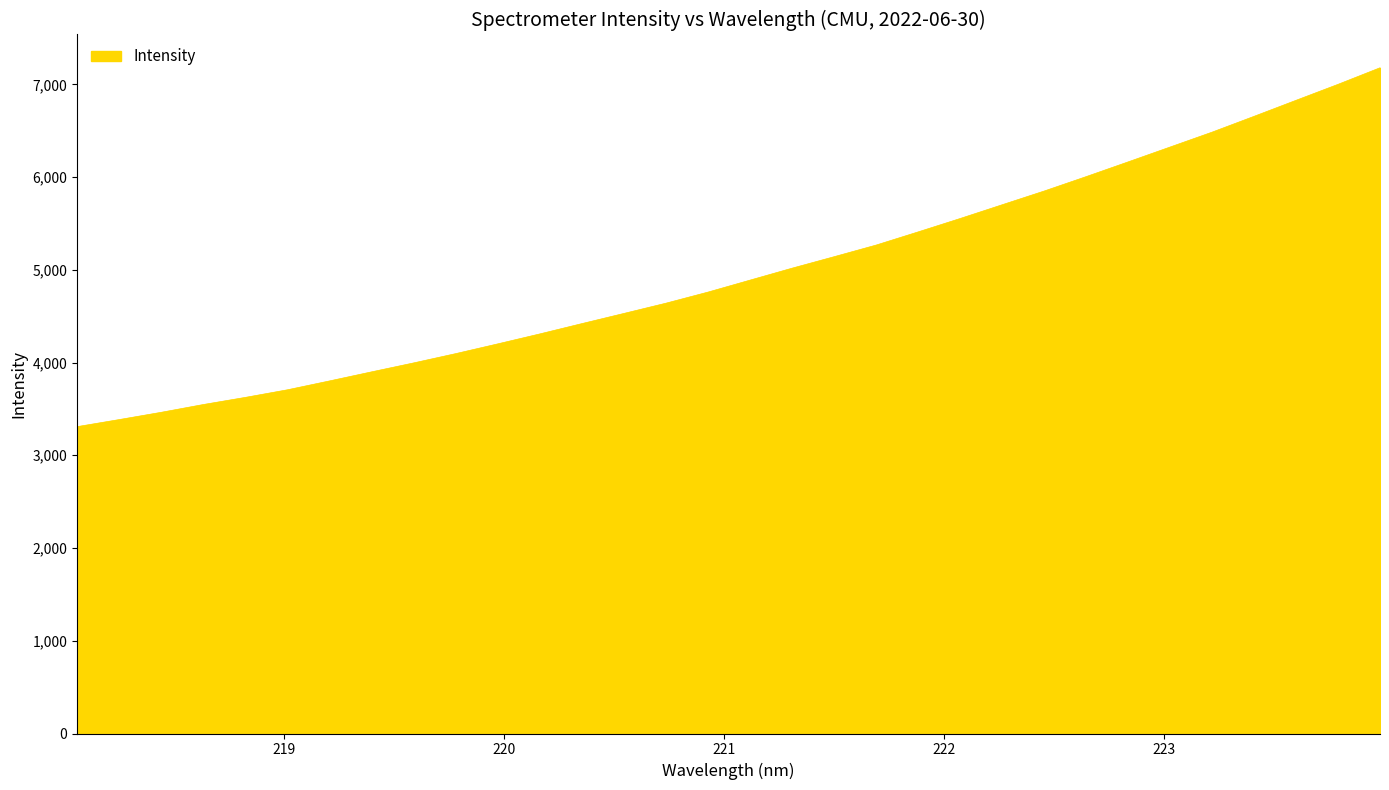

What is the smallest value displayed?

3308.8